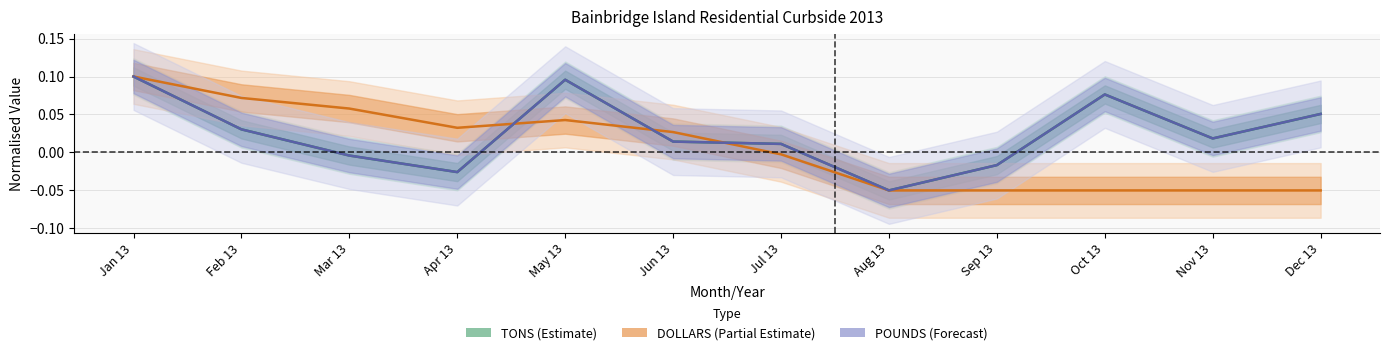

Is it true that DOLLARS (Partial Estimate) equals 0.0 at Jun 13?

False